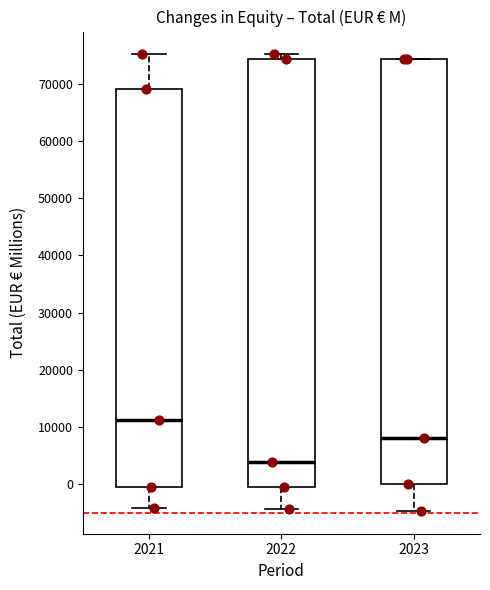

Which box's median line is the lowest?

2022